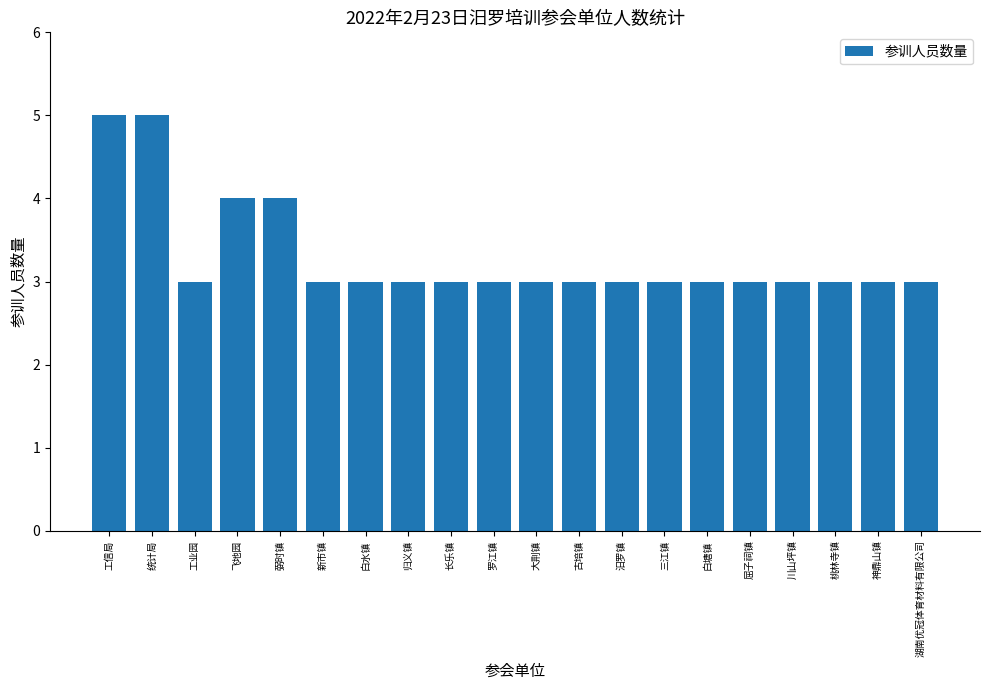

Approximately how many times larger is the value at 长乐镇 compared to 古培镇?

1.0